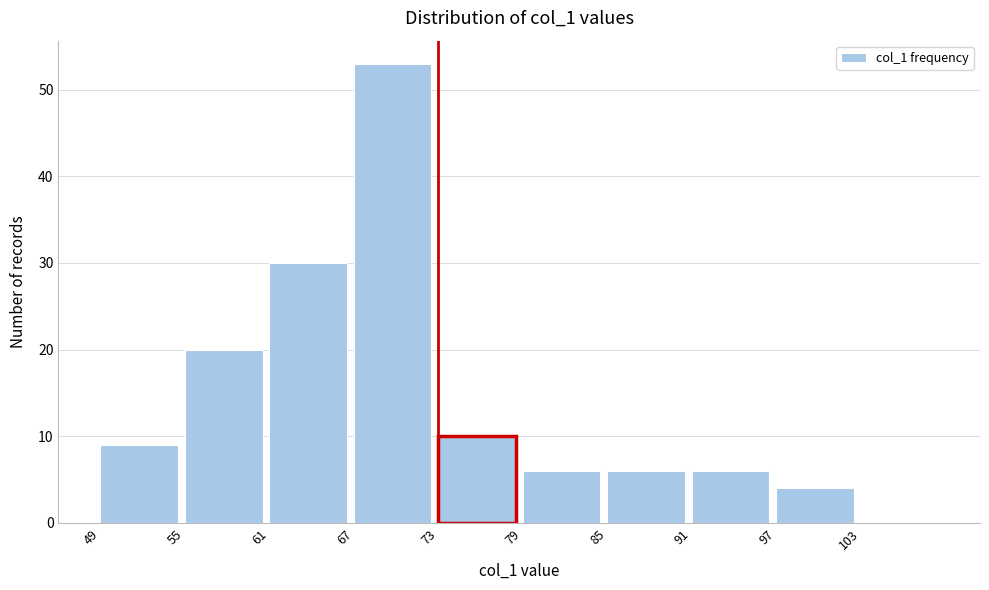

Reading left to right, transcribe this chart: for each bar, give the range it covers on the x-axis and its height. The values are not printed on the chart, so give them approximately, as read against the axis.

49 to 55: 9
55 to 61: 20
61 to 67: 30
67 to 73: 53
73 to 79: 10
79 to 85: 6
85 to 91: 6
91 to 97: 6
97 to 103: 4
103 to 109: 0